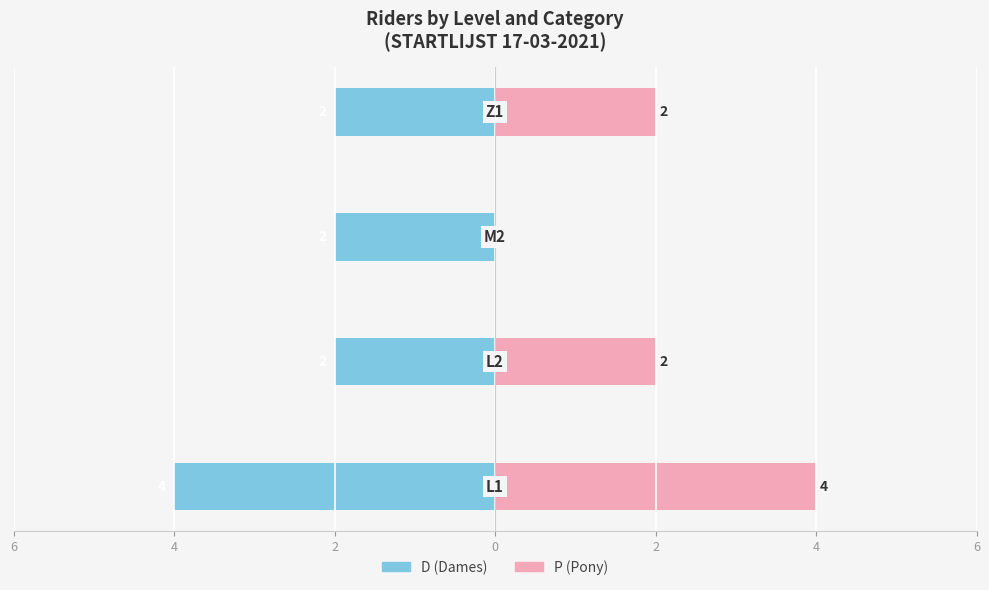

The value of D (Dames) at 0 is -2. True or false?

True